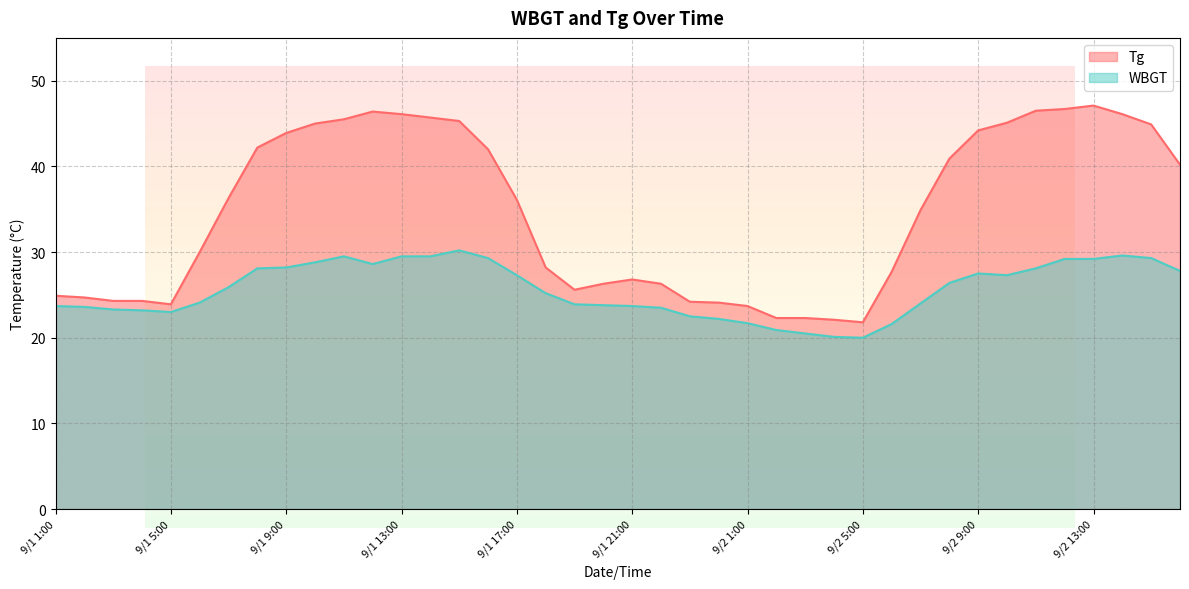

What is the difference between the second highest and minimum values in the Tg series?

24.9